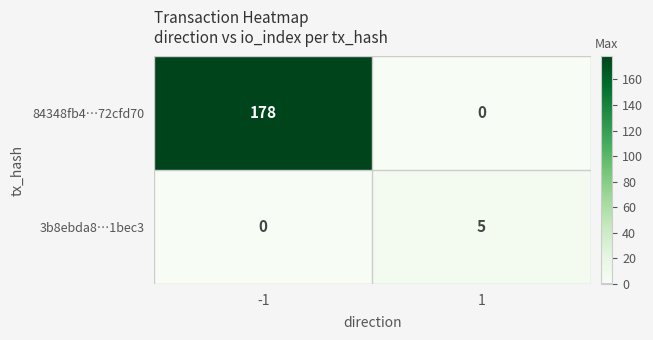

How many series are shown in this chart?

2